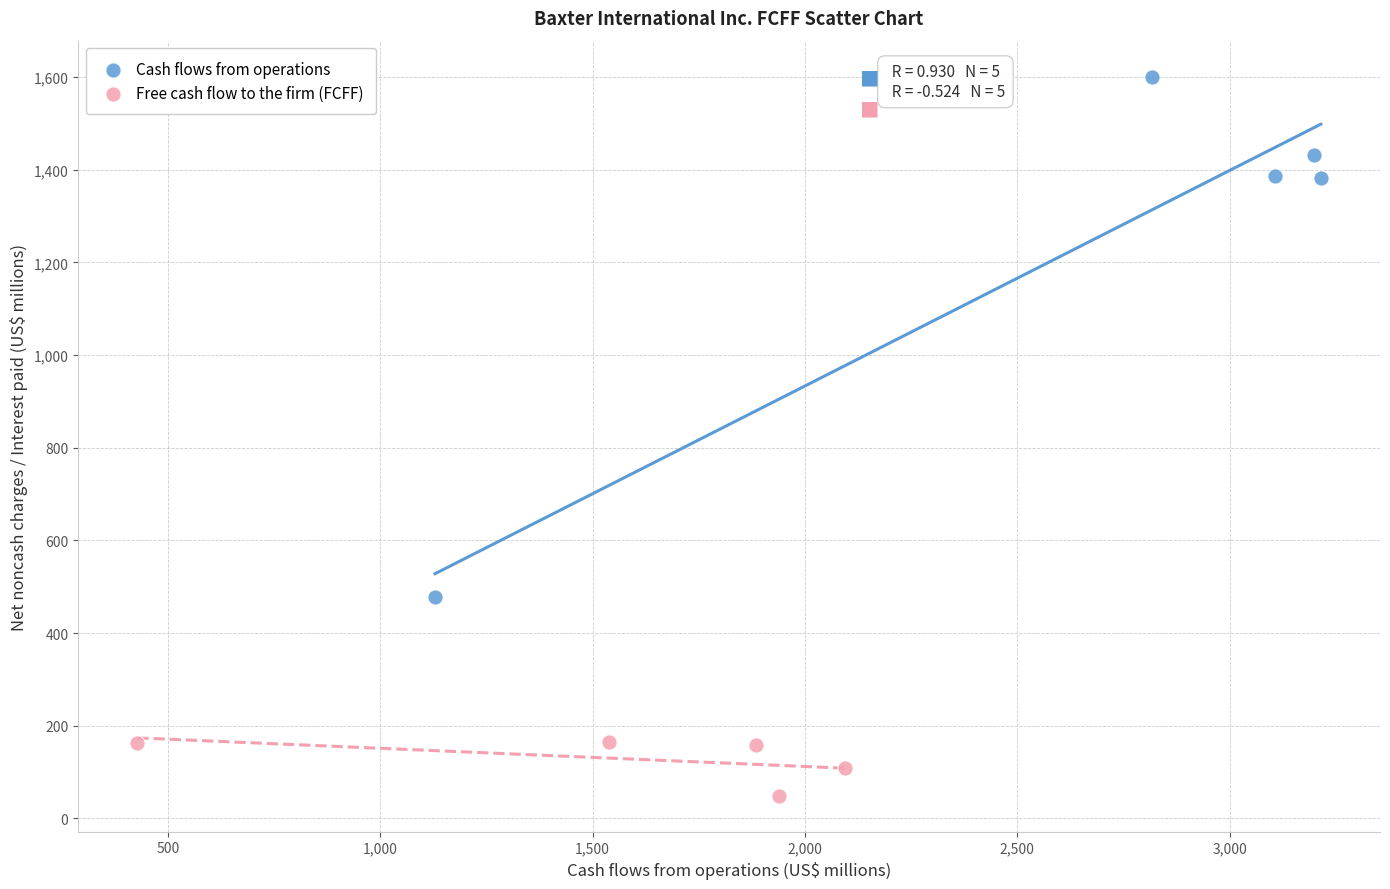

Which series contains the highest Y value?

Cash flows from operations